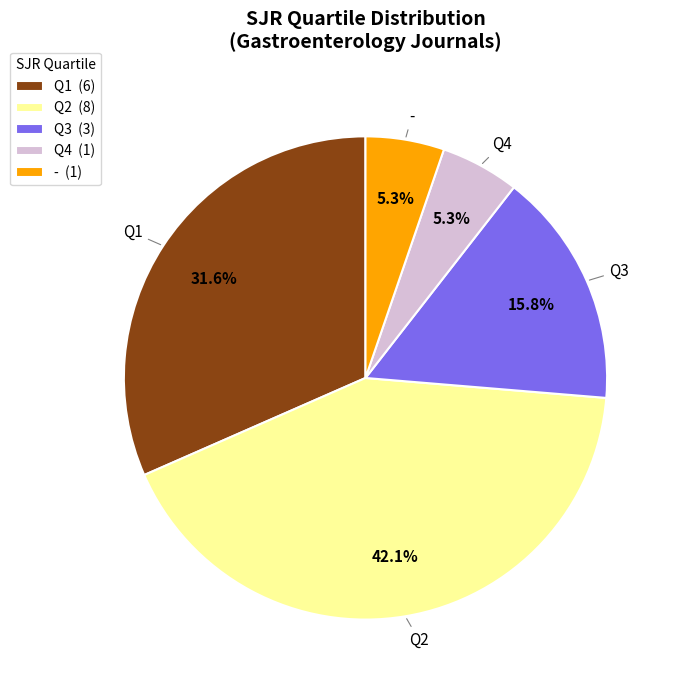

Which has a higher value, Q4 (1) or Q1 (6)?

Q1 (6)